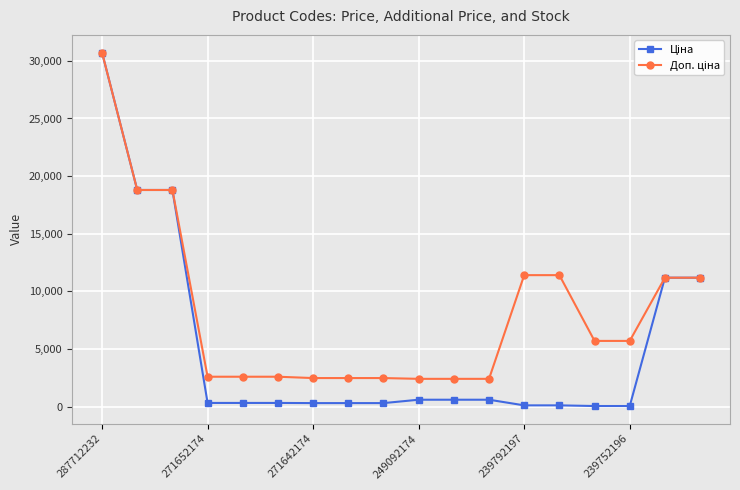

At how many categories does at least one series exceed 13976?

3